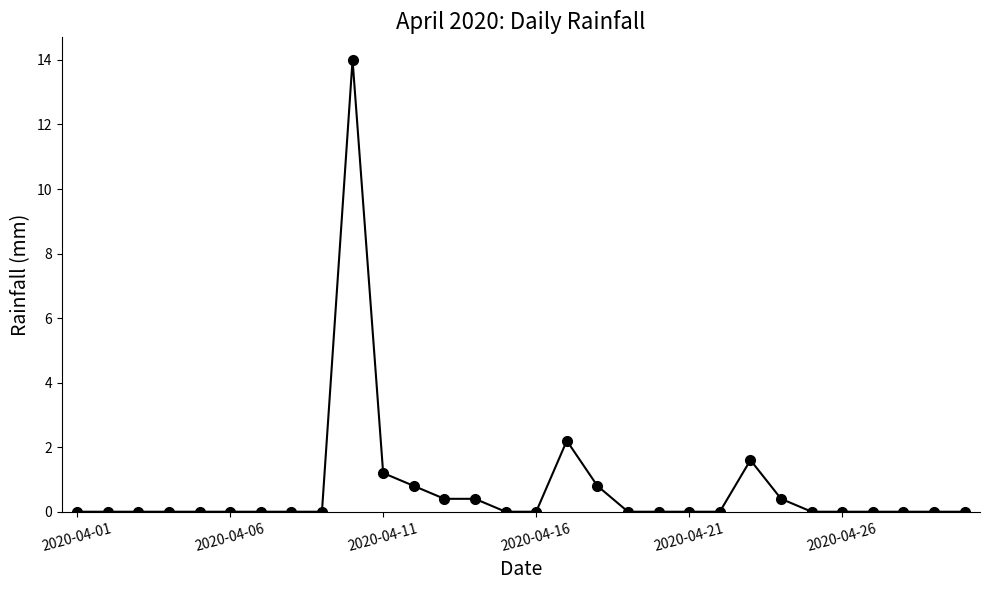

What is the maximum value shown in the chart?

14.0